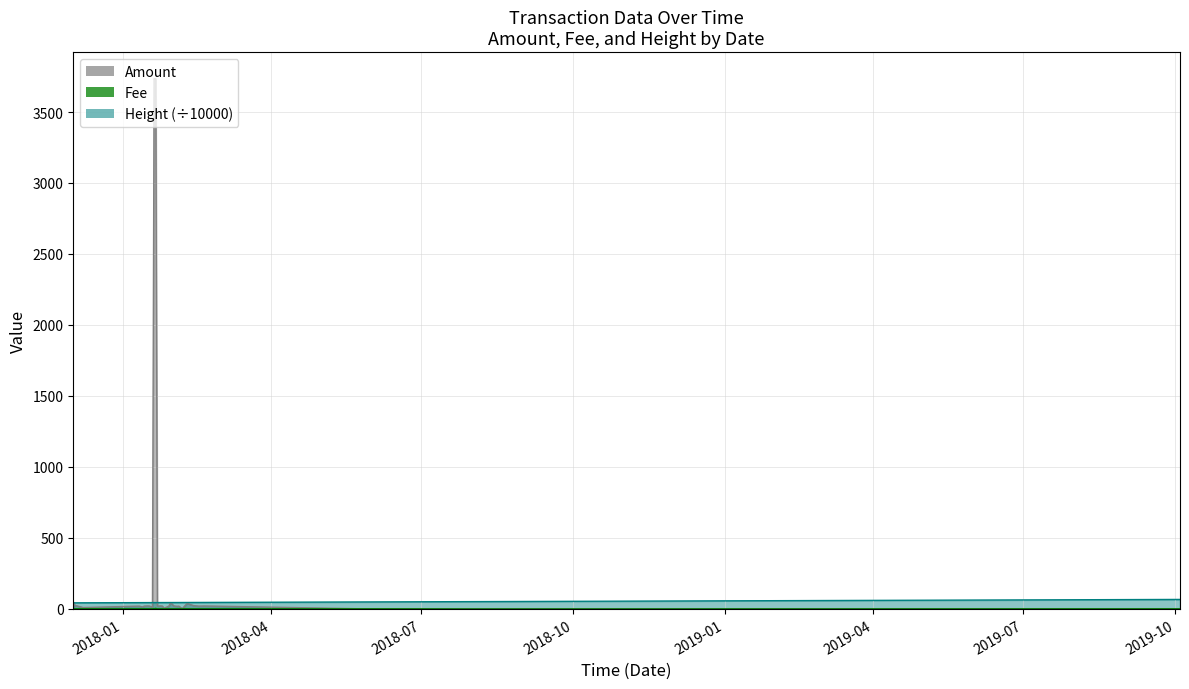

How many values in Amount are above zero?

32